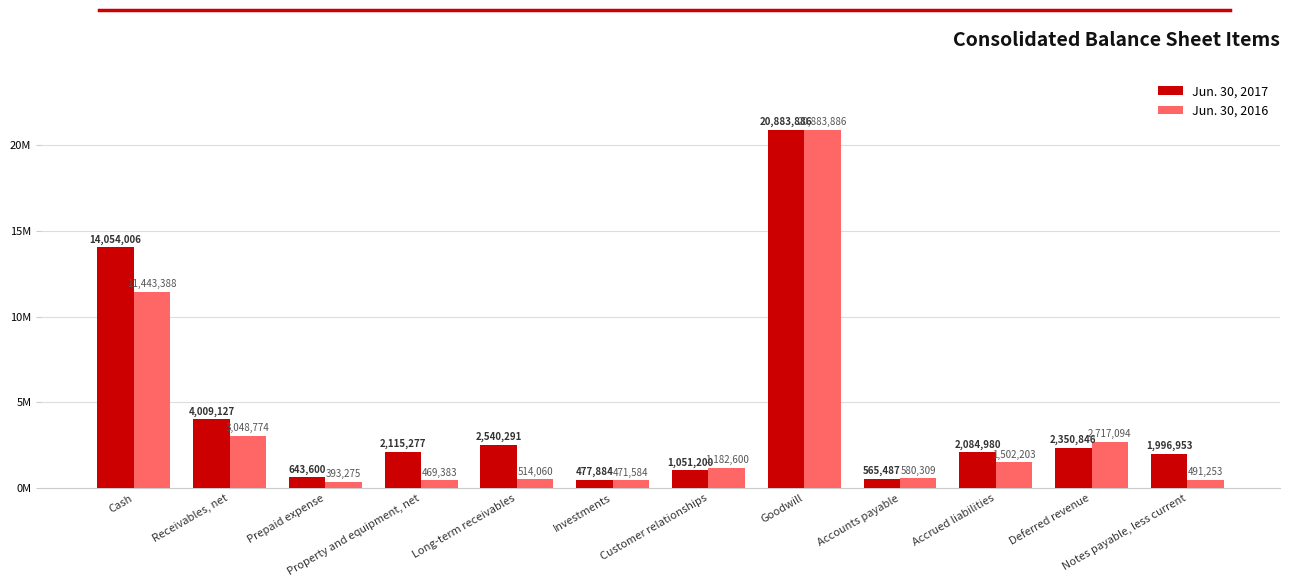

Rank the series by their average value, from lowest to highest.

Jun. 30, 2016, Jun. 30, 2017